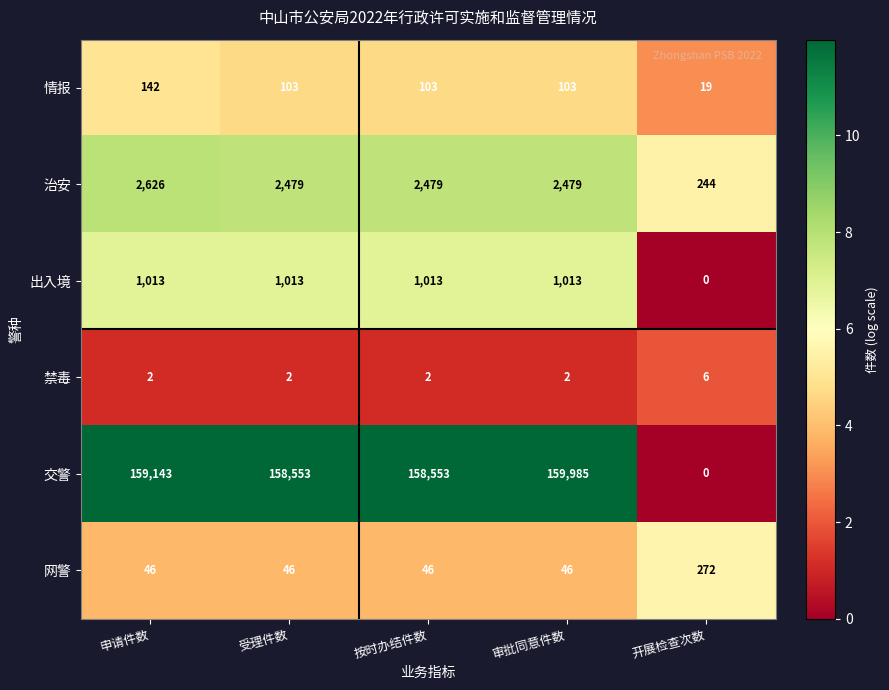

At which label is 出入境 closest to 506?

开展检查次数